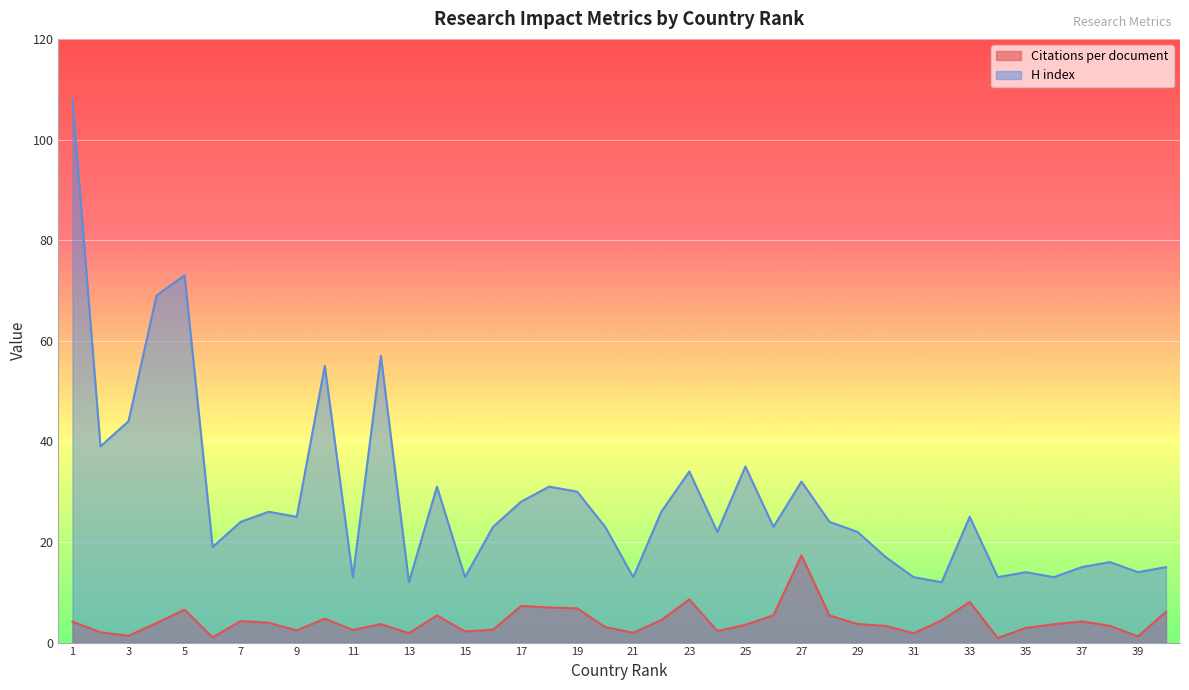

Between 30 and 40, which series saw the biggest shift?

Citations per document